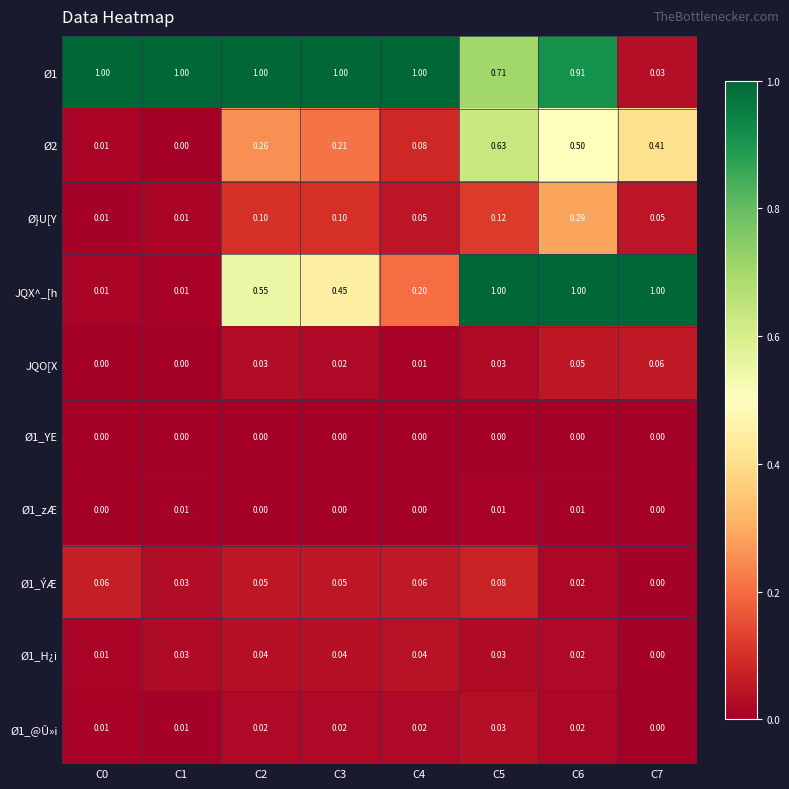

Is the value of JQO[X at C1 greater than the value of Ø1_H¿i at C0?

No